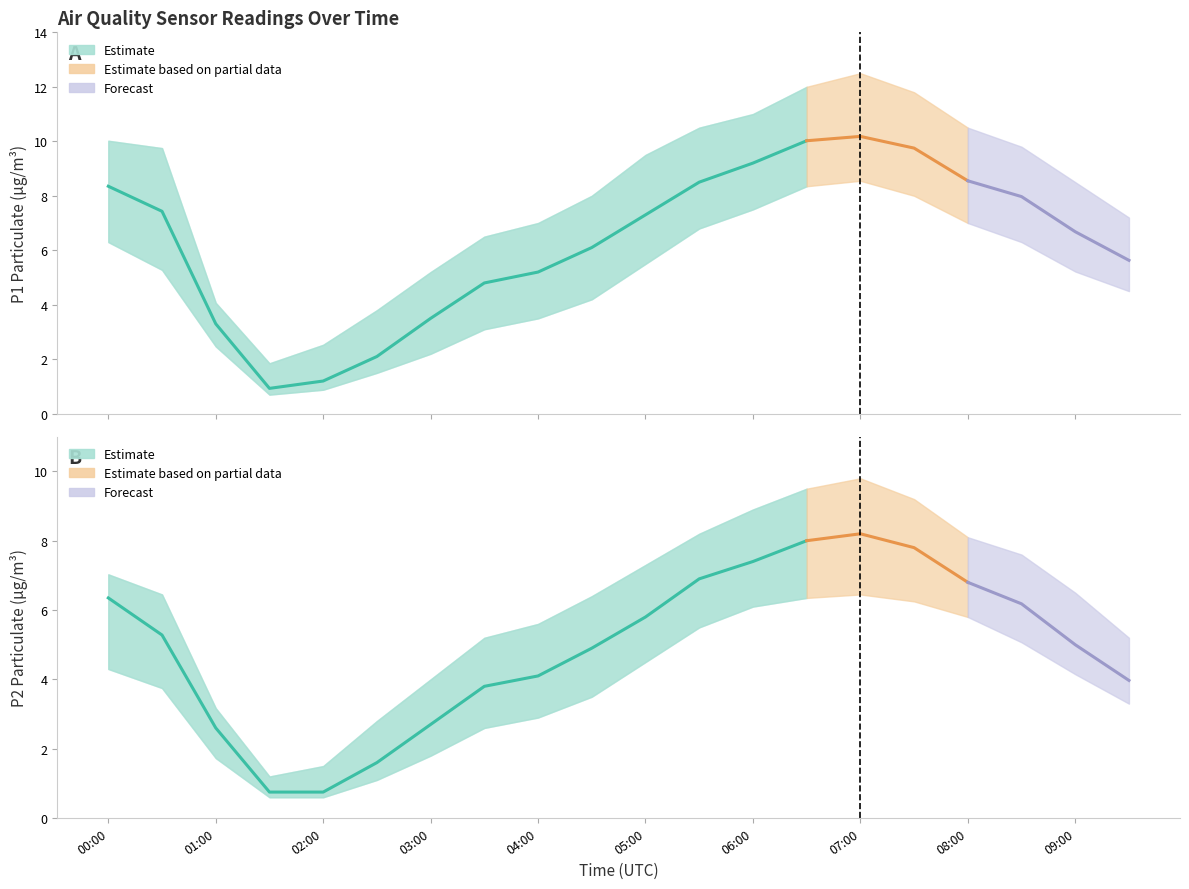

At which label does P1_upper first exceed 9?

00:00